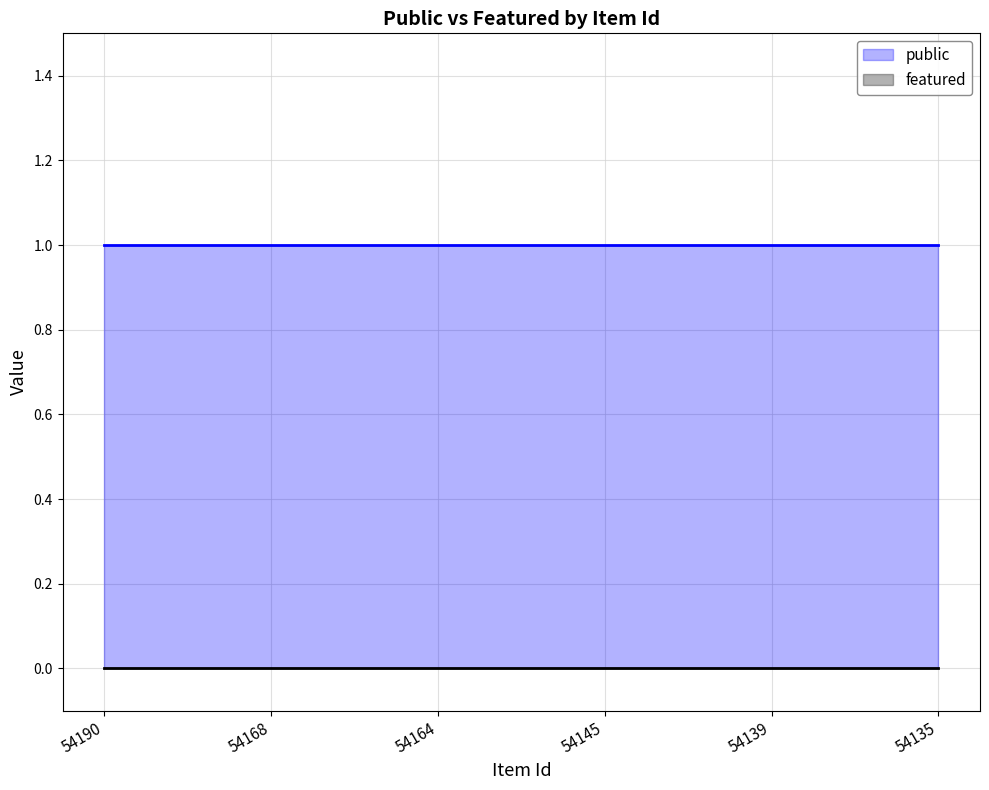

True or false: featured and public intersect in this chart.

False